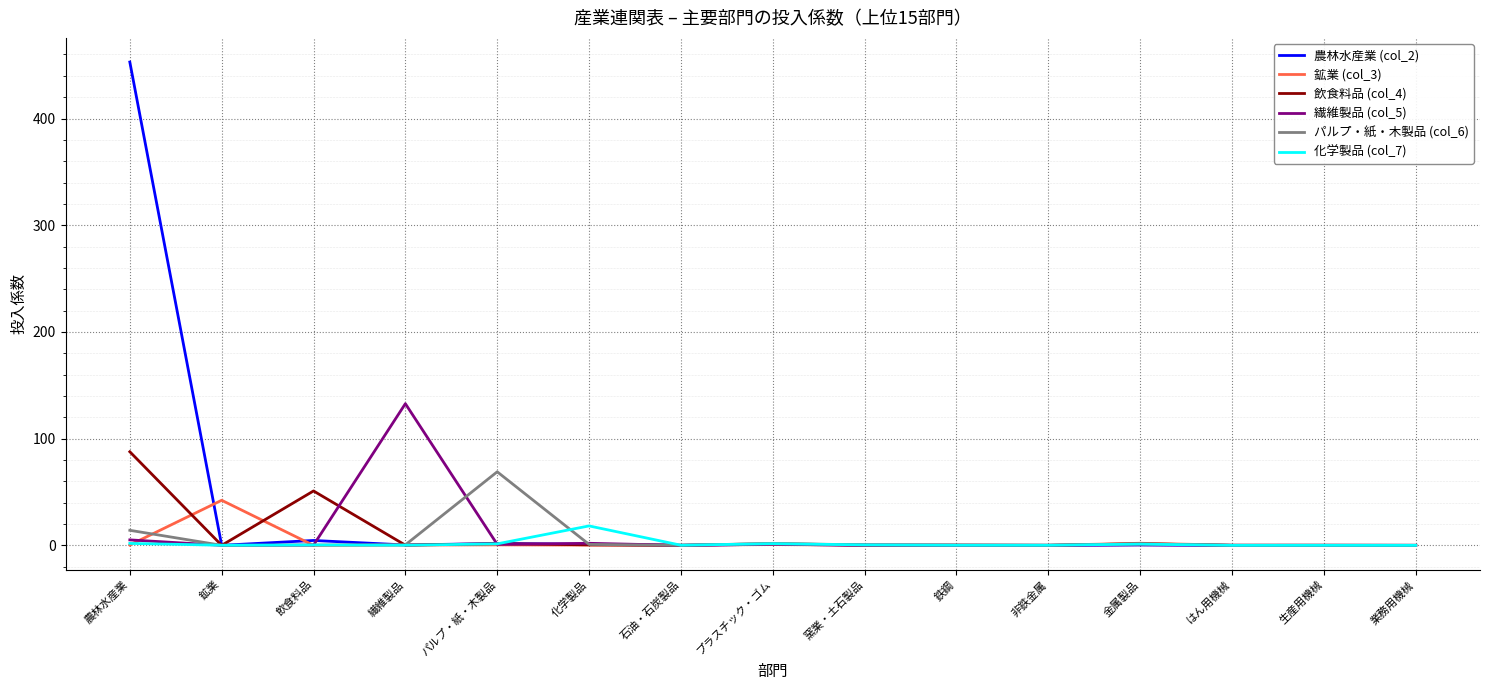

At which category does the chart reach its peak across all series?

農林水産業